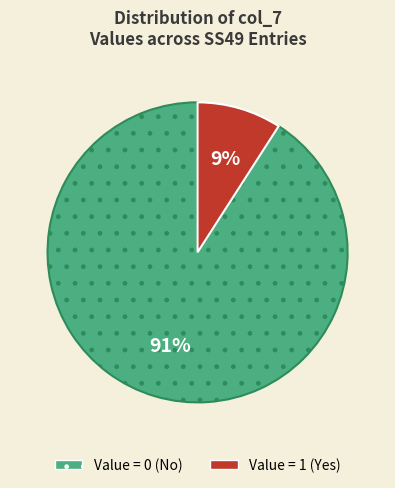

To the nearest percent, what is the difference between the largest and smallest slice percentages?

82%